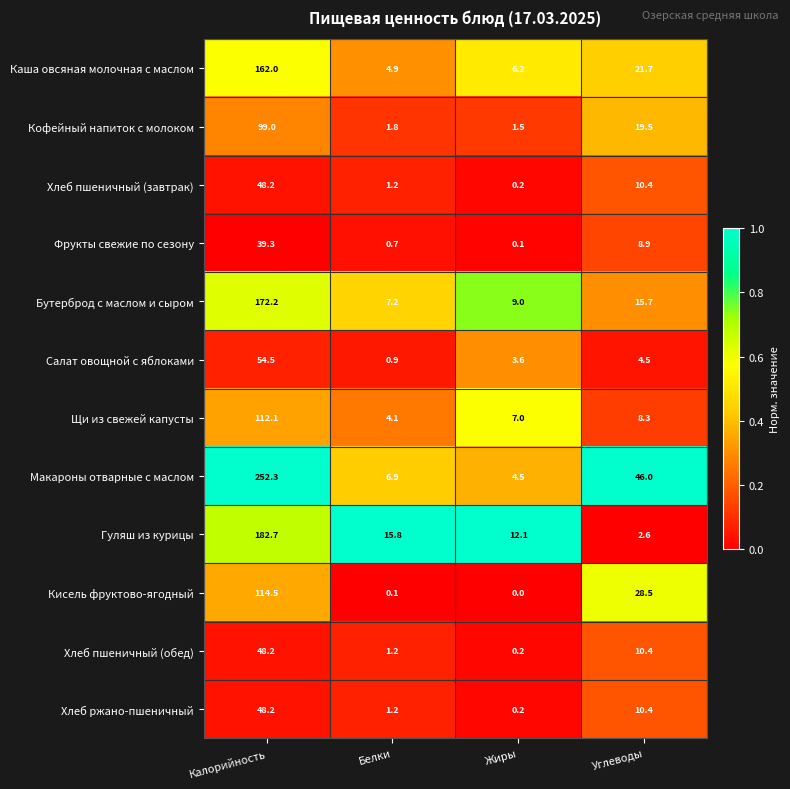

What is the difference between the Салат овощной с яблоками values at Жиры and Калорийность?

50.9